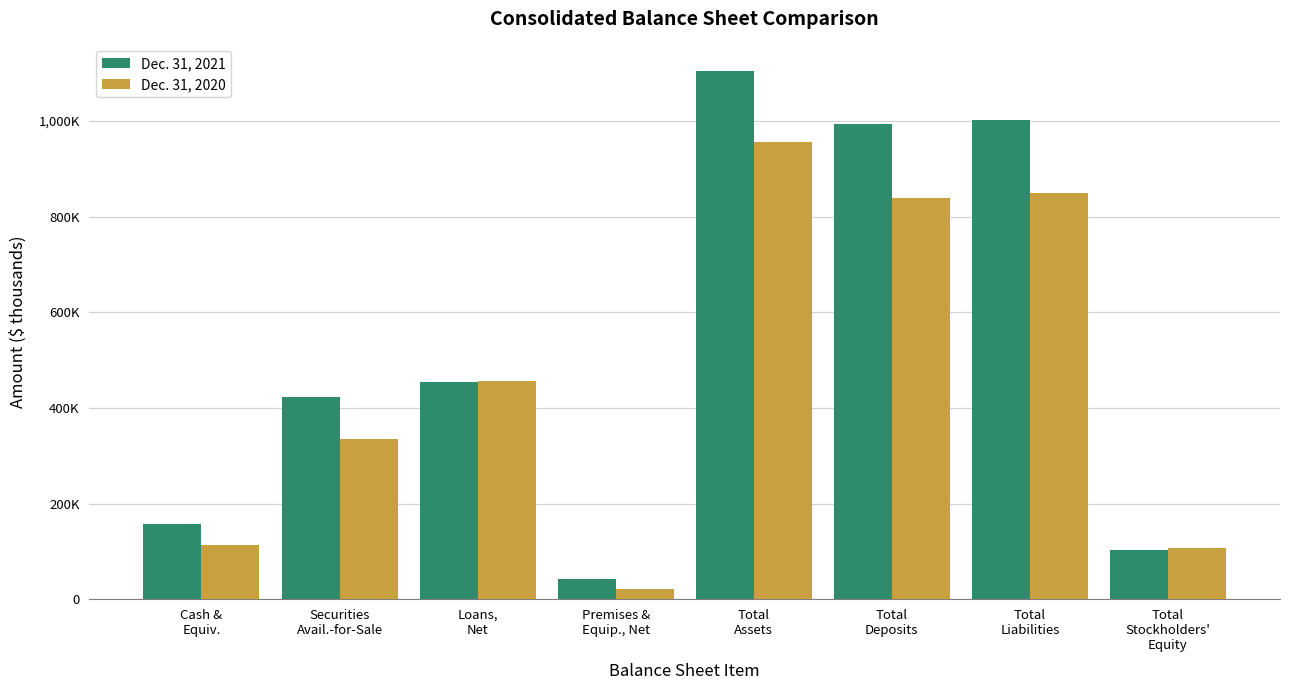

Which label corresponds to the smallest value in the chart?

Premises &
Equip., Net